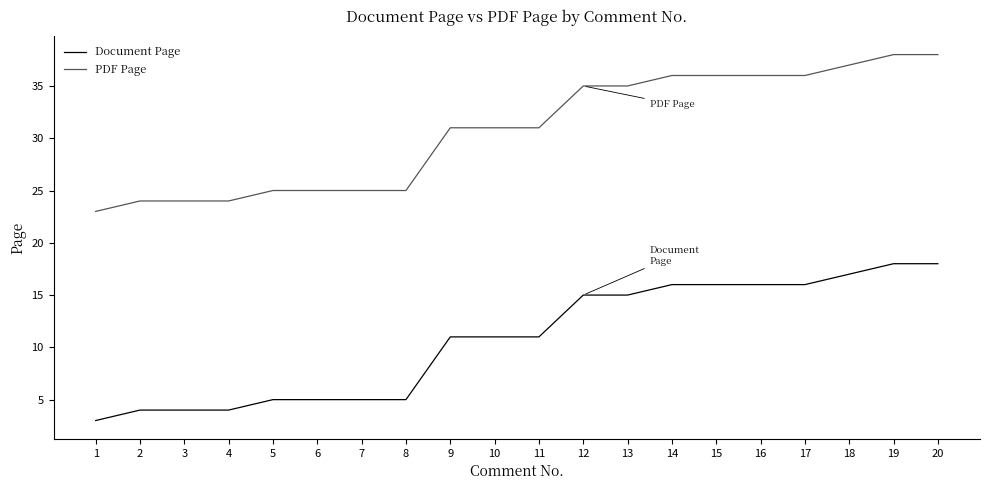

How many lines are shown in the chart?

2